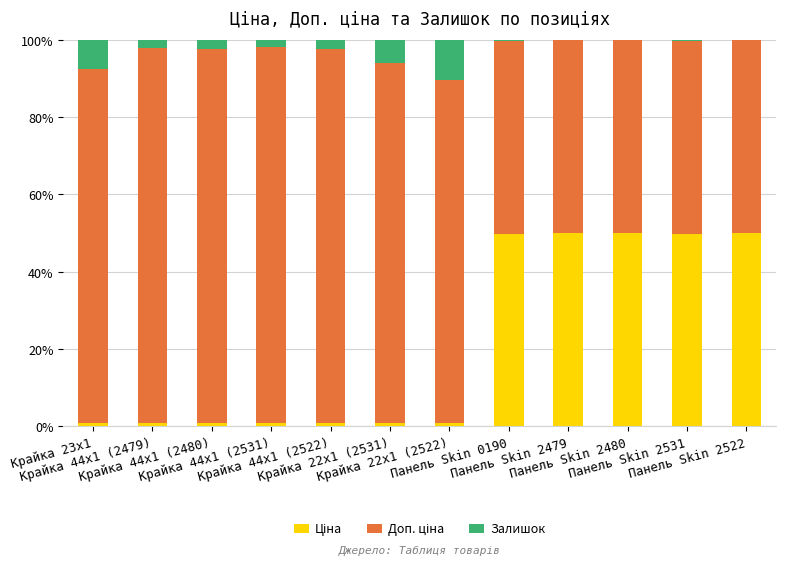

Are the bars grouped side by side (vs. stacked)?

No